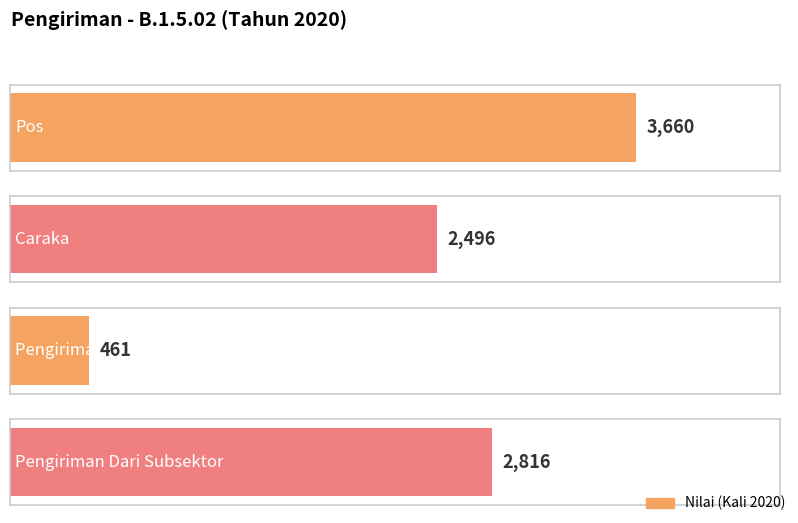

What is the sum of all values?

9433